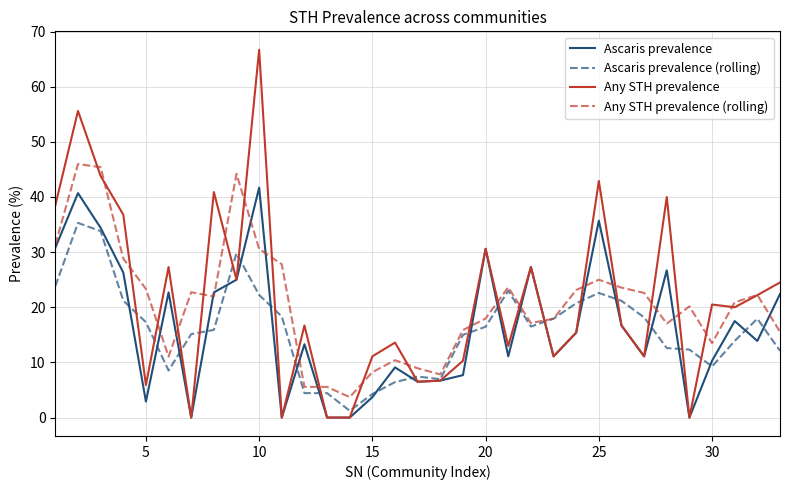

Which series has the widest spread of values?

Any STH prevalence